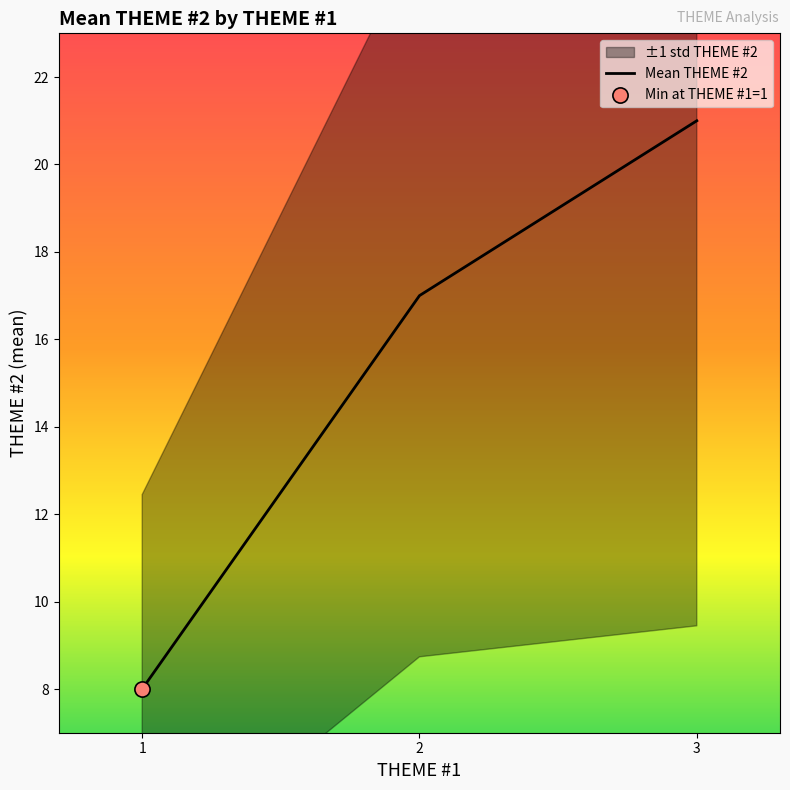

Is it true that Mean THEME #2 equals 8 at 1?

True